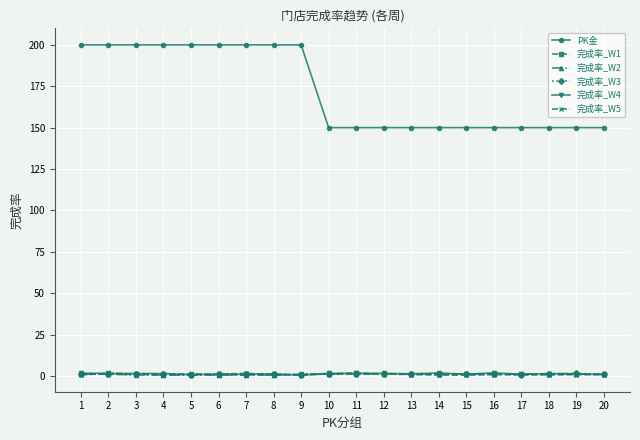

Where do 完成率_W3 and 完成率_W1 first cross each other?

4 and 5